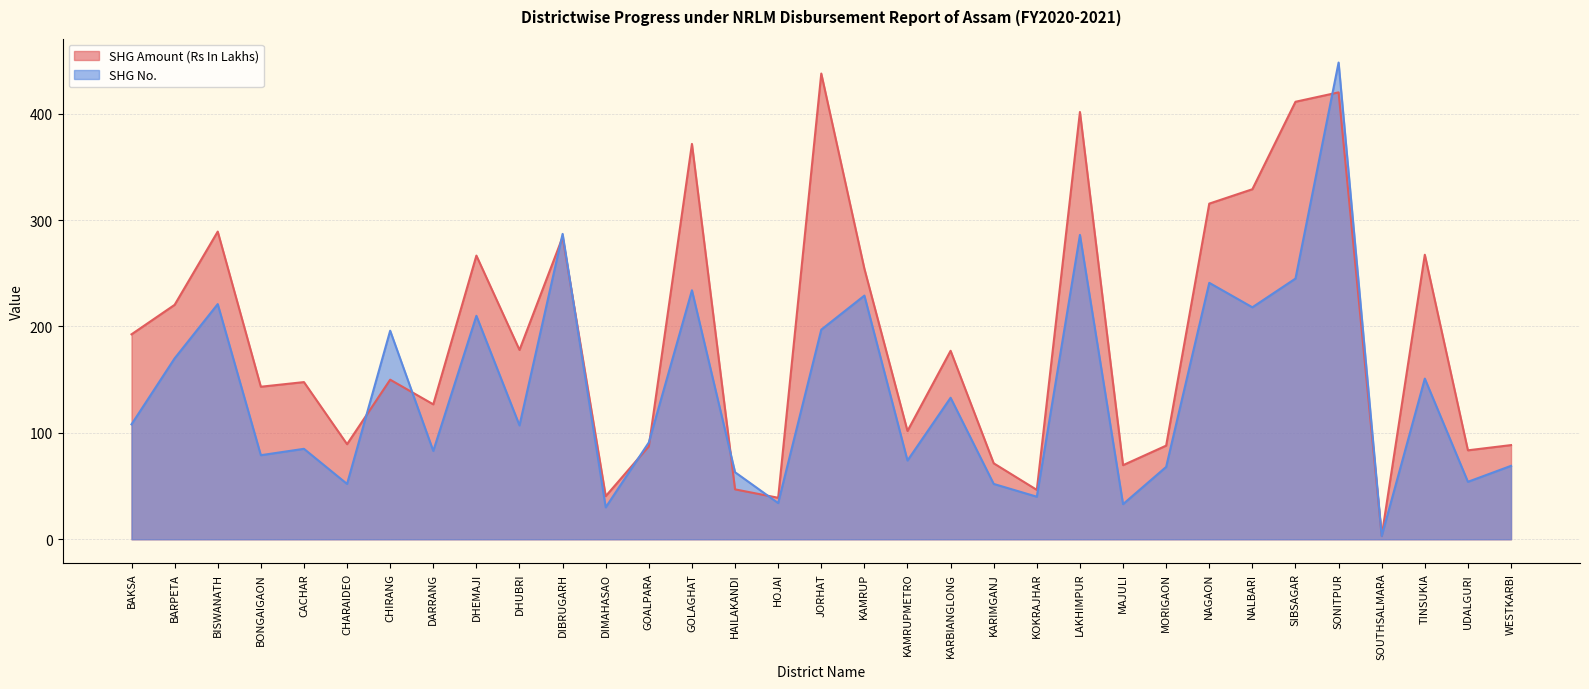

What is the approximate value of SHG Amount (Rs In Lakhs) at KARIMGANJ?

71.4